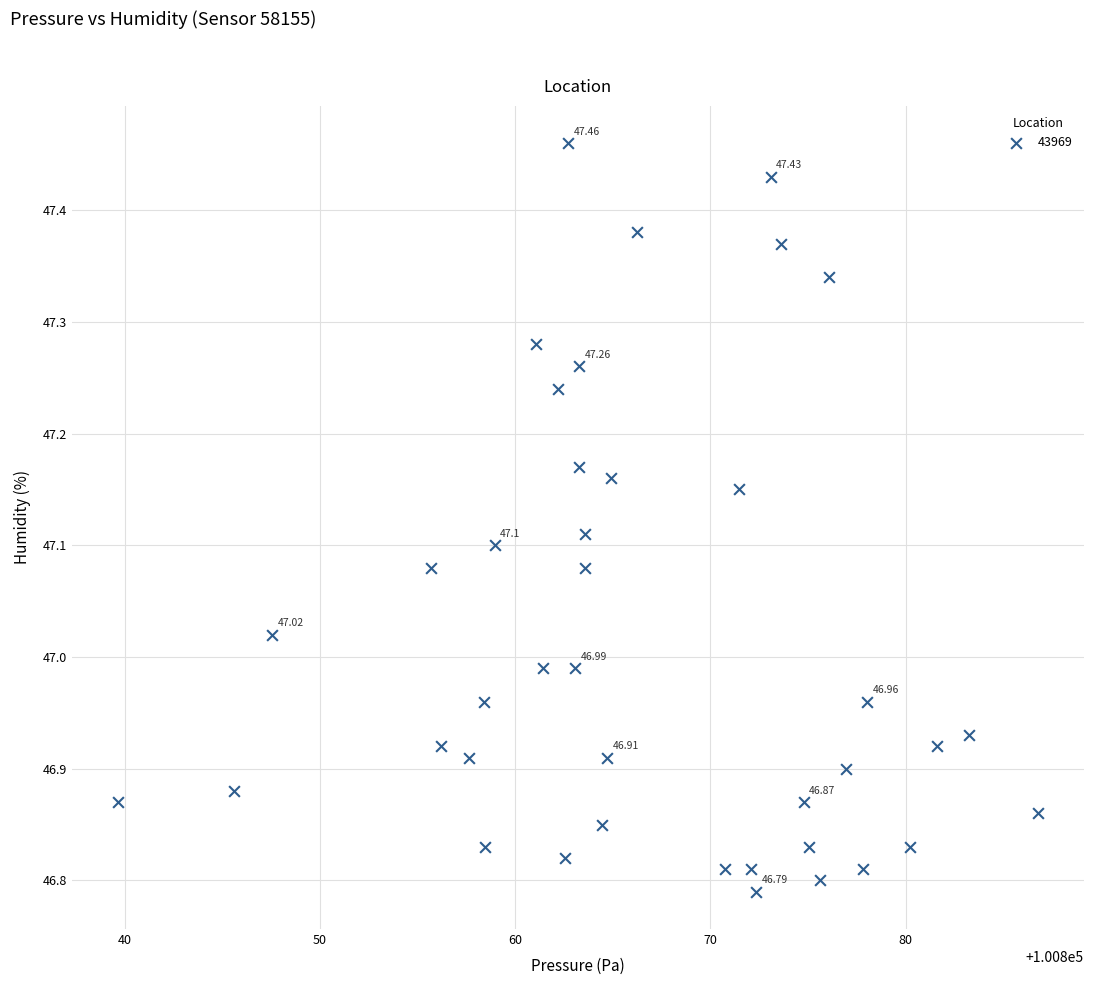

What is the range of Y values (max minus min)?

0.7